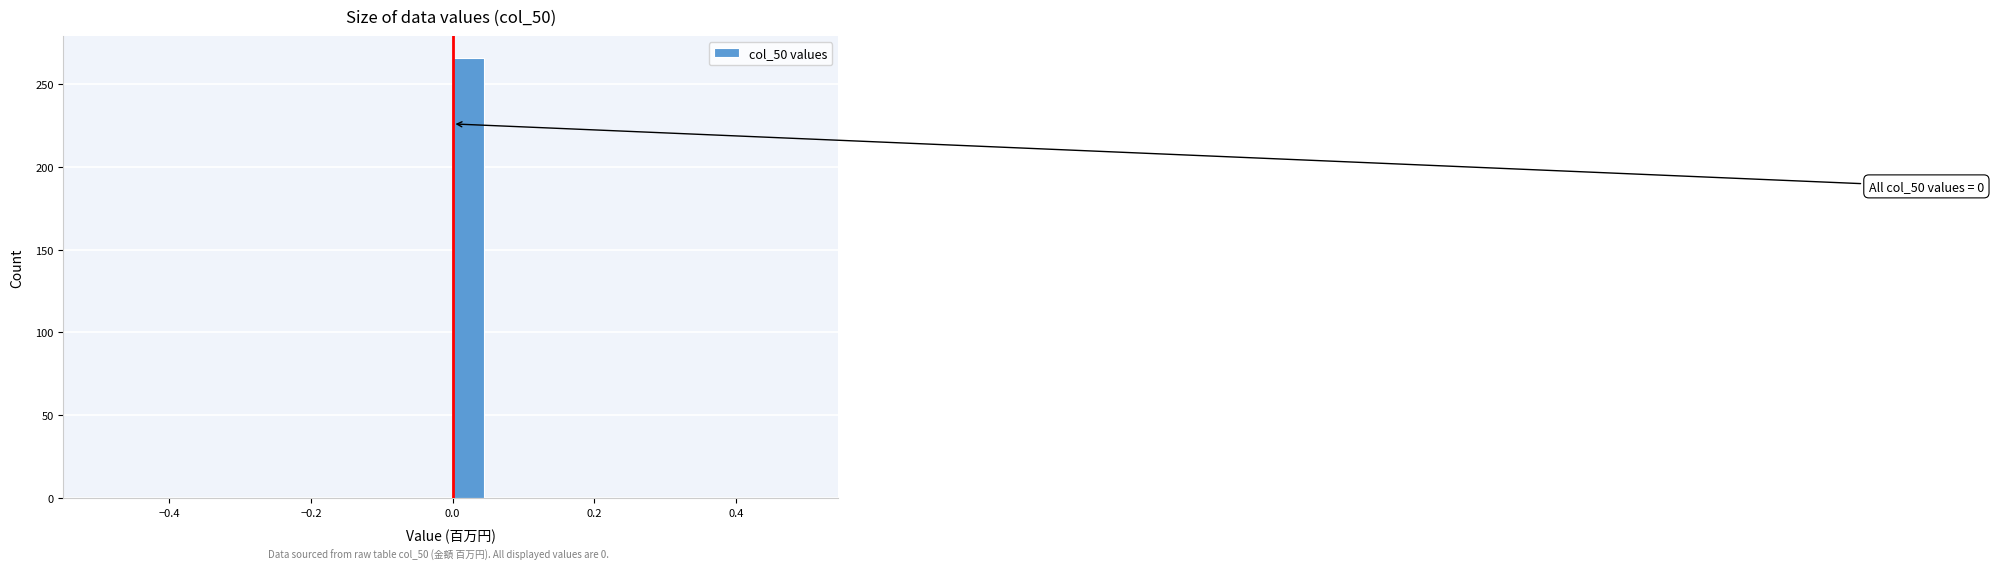

Around what value on the x-axis is the tallest bar? Give the approximate position of its centre, as read against the axis.

0.02